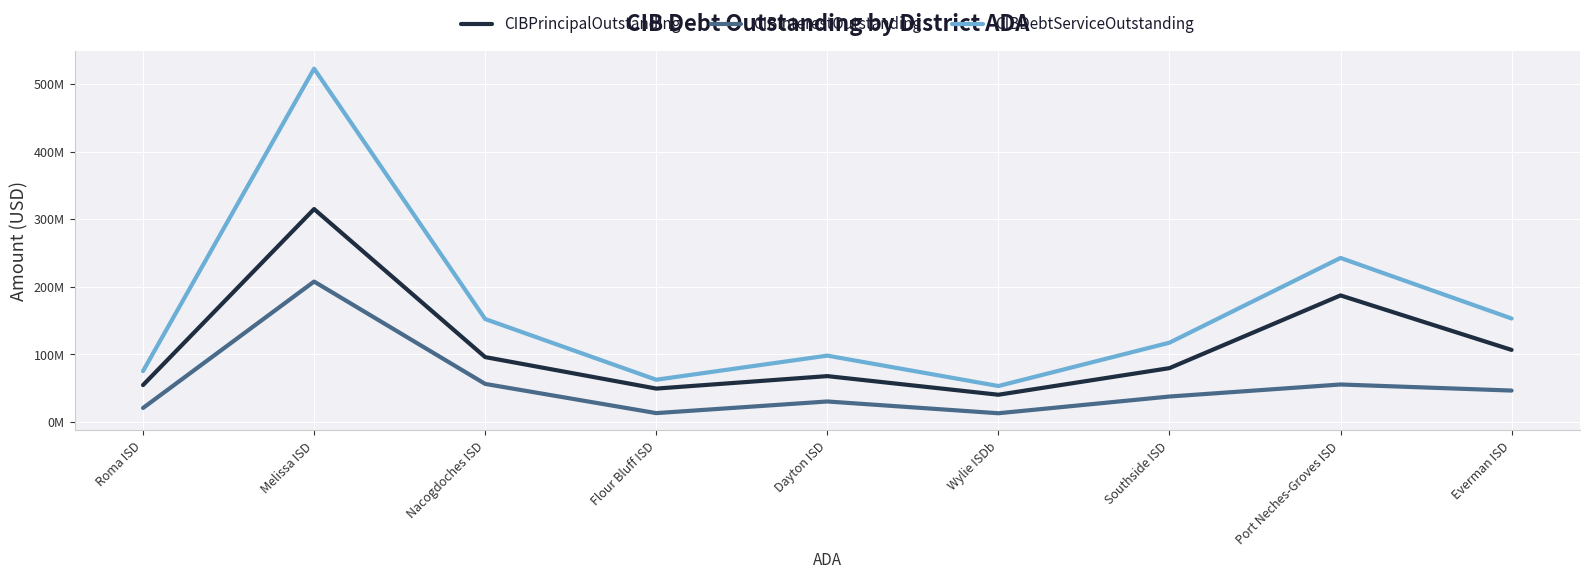

Reading left to right, list all the values displayed in this chart.

CIBPrincipalOutstanding: Roma ISD=54585000.0	Melissa ISD=315125000.0	Nacogdoches ISD=96015000.0	Flour Bluff ISD=49420000.0	Dayton ISD=67865000.0	Wylie ISDb=40300000.0	Southside ISD=79685000.0	Port Neches-Groves ISD=187315000.0	Everman ISD=106660000.0
CIBInterestOutstanding: Roma ISD=20687025.0	Melissa ISD=207815116.4	Nacogdoches ISD=56343037.5	Flour Bluff ISD=13098977.7	Dayton ISD=30329260.0	Wylie ISDb=12907353.1	Southside ISD=37653699.8	Port Neches-Groves ISD=55475883.3	Everman ISD=46480723.2
CIBDebtServiceOutstanding: Roma ISD=75272025.0	Melissa ISD=522940116.4	Nacogdoches ISD=152358037.5	Flour Bluff ISD=62518977.7	Dayton ISD=98194260.0	Wylie ISDb=53207353.1	Southside ISD=117338699.8	Port Neches-Groves ISD=242790883.3	Everman ISD=153140723.2